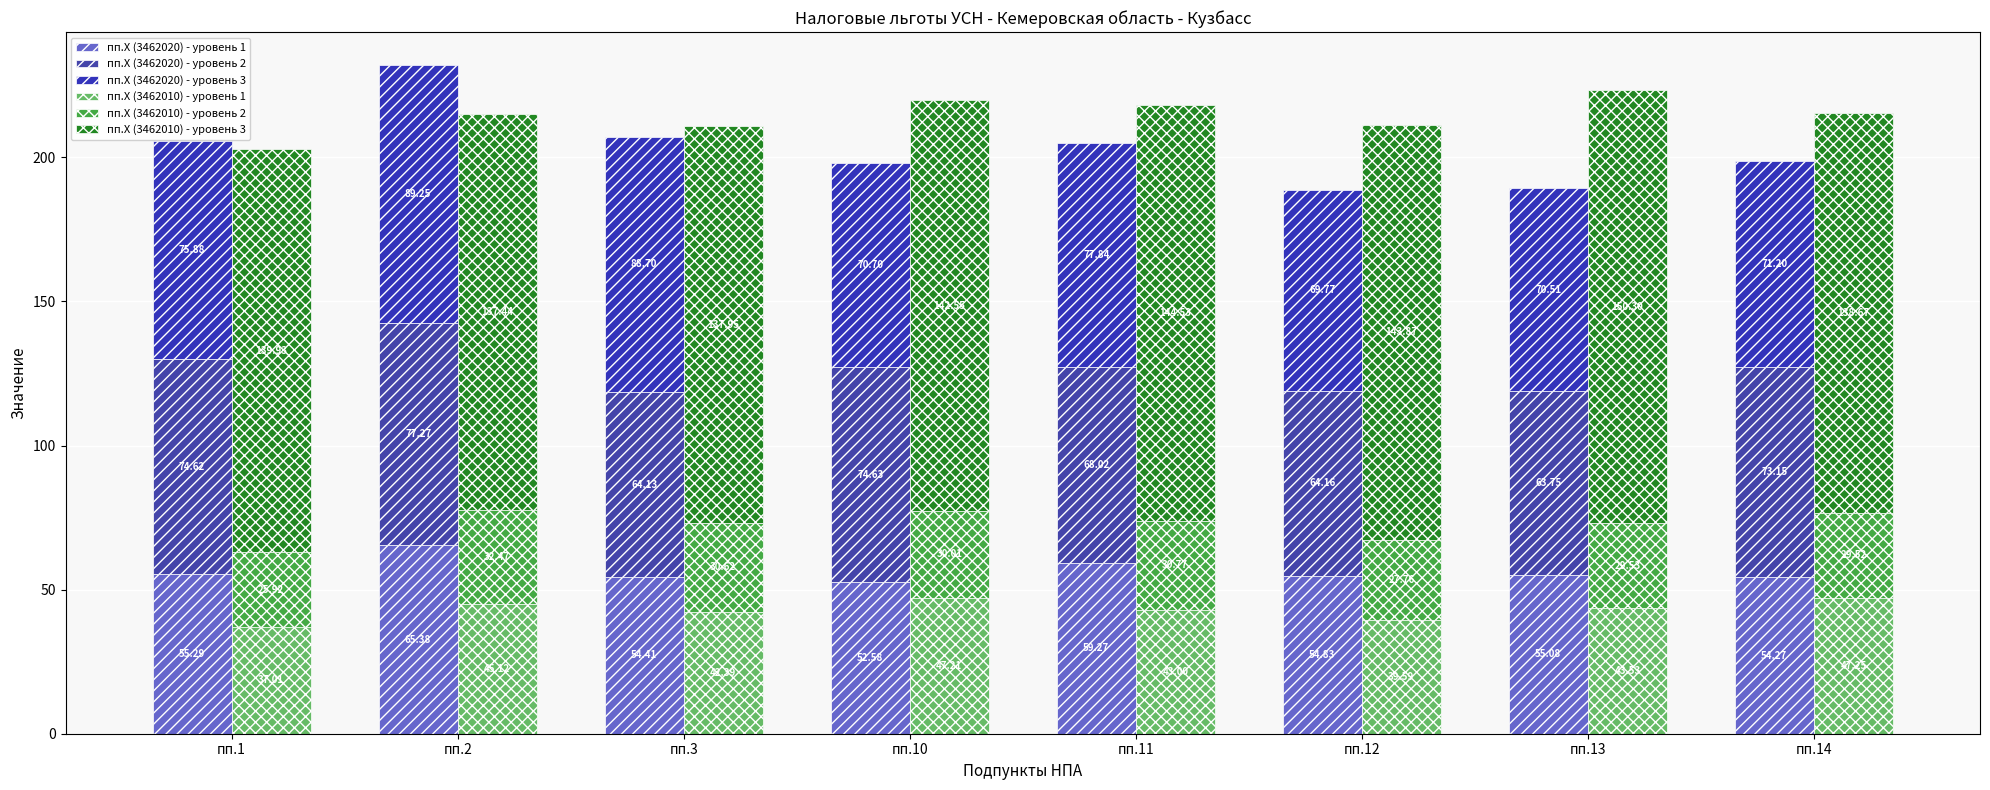

Reading left to right, extract all data points from this chart.

пп.X (3462020) - уровень 1: пп.1=55.3	пп.2=65.4	пп.3=54.4	пп.10=52.6	пп.11=59.3	пп.12=54.8	пп.13=55.1	пп.14=54.3
пп.X (3462020) - уровень 2: пп.1=74.6	пп.2=77.3	пп.3=64.1	пп.10=74.6	пп.11=68.0	пп.12=64.2	пп.13=63.7	пп.14=73.2
пп.X (3462020) - уровень 3: пп.1=75.9	пп.2=89.2	пп.3=88.7	пп.10=70.7	пп.11=77.8	пп.12=69.8	пп.13=70.5	пп.14=71.2
пп.X (3462010) - уровень 1: пп.1=37.0	пп.2=45.1	пп.3=42.4	пп.10=47.2	пп.11=43.0	пп.12=39.6	пп.13=43.5	пп.14=47.2
пп.X (3462010) - уровень 2: пп.1=25.9	пп.2=32.5	пп.3=30.6	пп.10=30.0	пп.11=30.8	пп.12=27.8	пп.13=29.5	пп.14=29.5
пп.X (3462010) - уровень 3: пп.1=139.9	пп.2=137.4	пп.3=137.9	пп.10=142.6	пп.11=144.5	пп.12=143.9	пп.13=150.3	пп.14=138.7